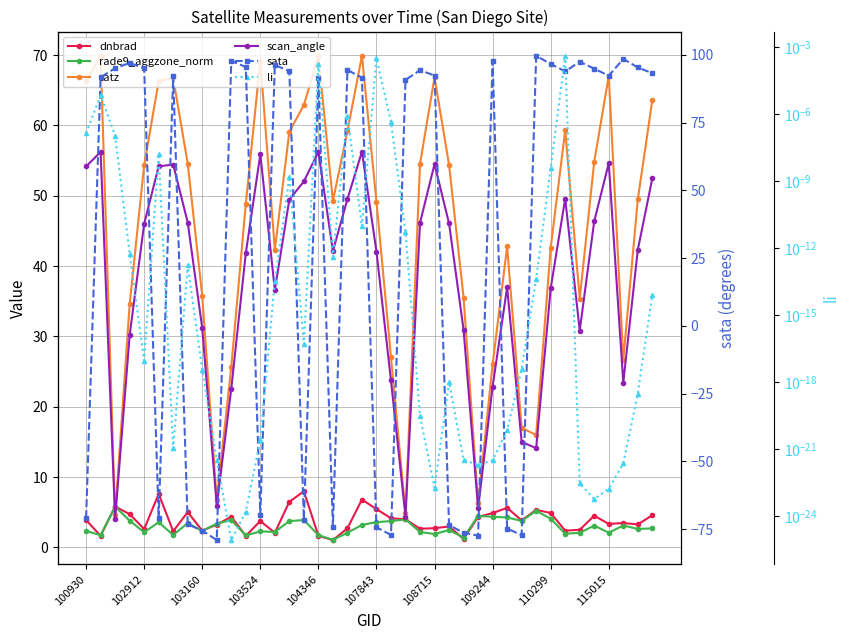

What is the spread (max minus min) of values at 103524?

97.0